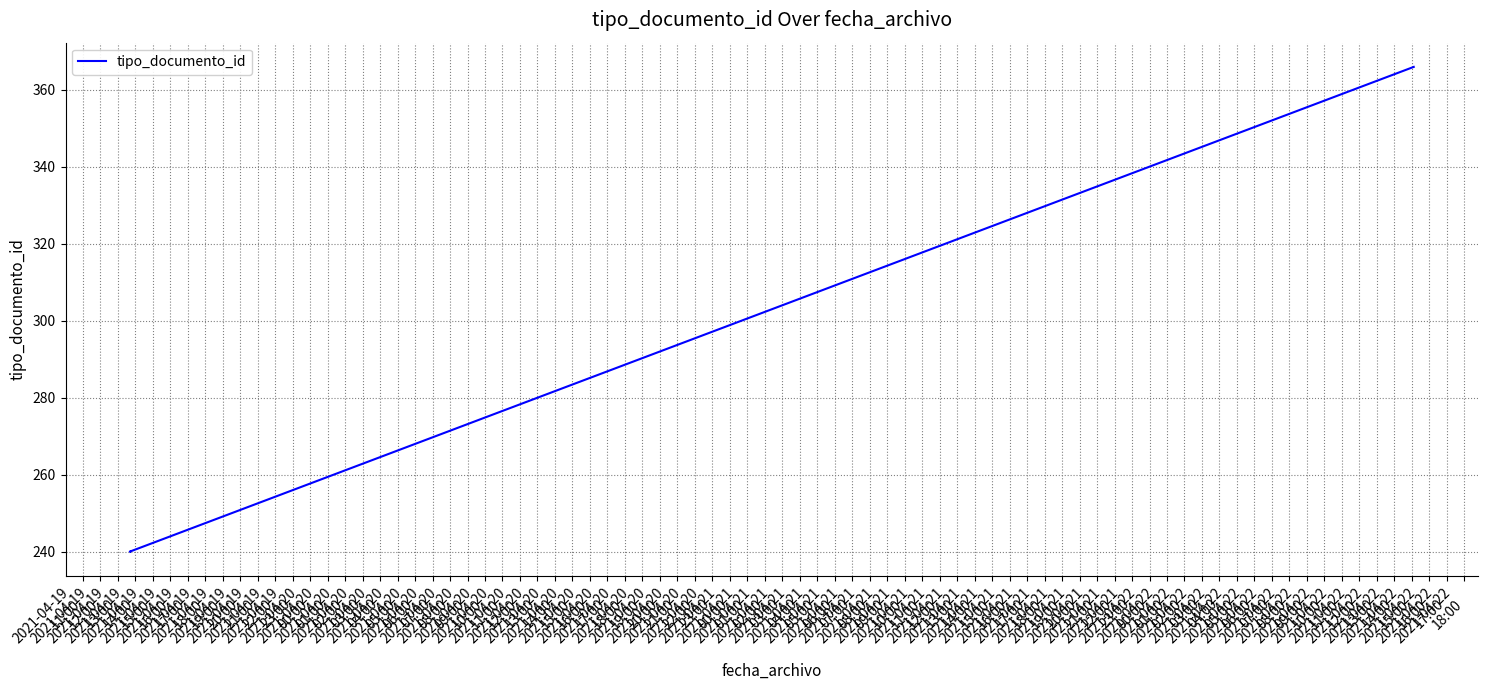

What is the minimum value shown in the chart?

240